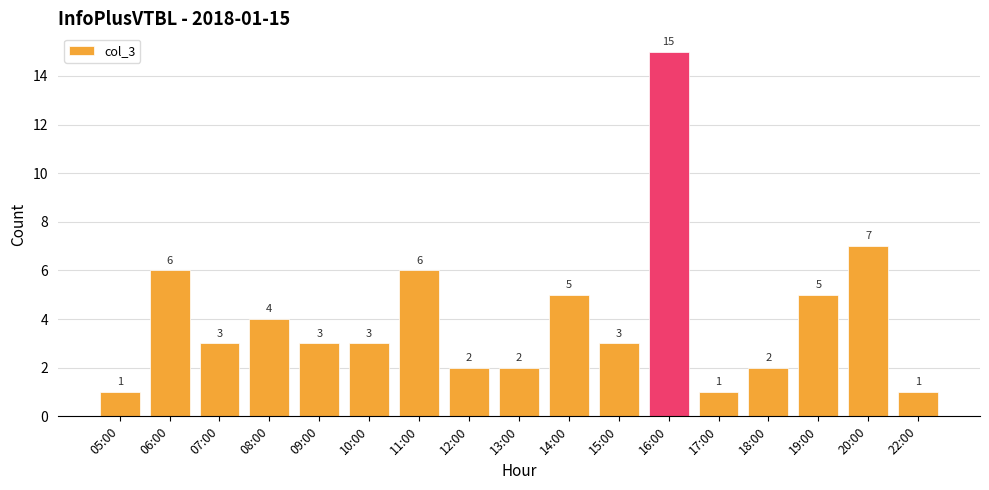

The value at 09:00 is 3. True or false?

True